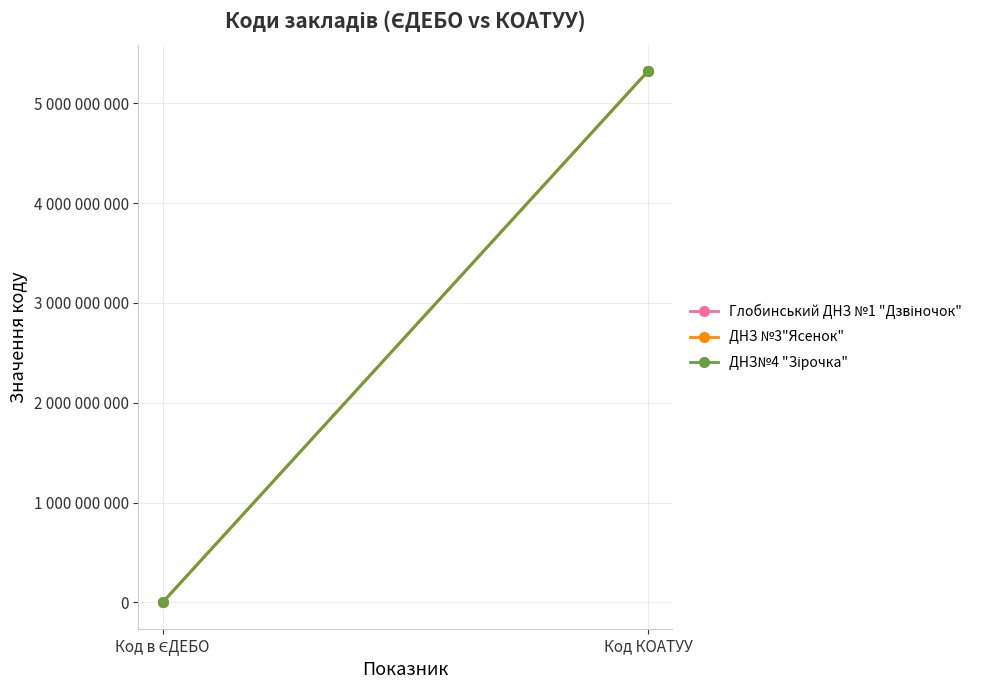

What is the total value across all series at Код в ЄДЕБО?

510873